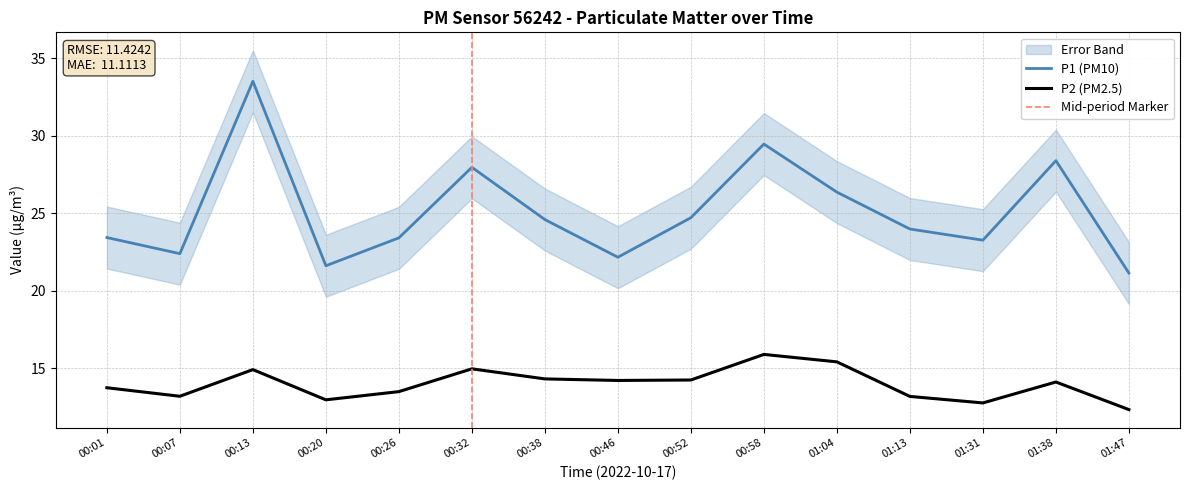

Where is P2 nearest to the value 14?

01:38